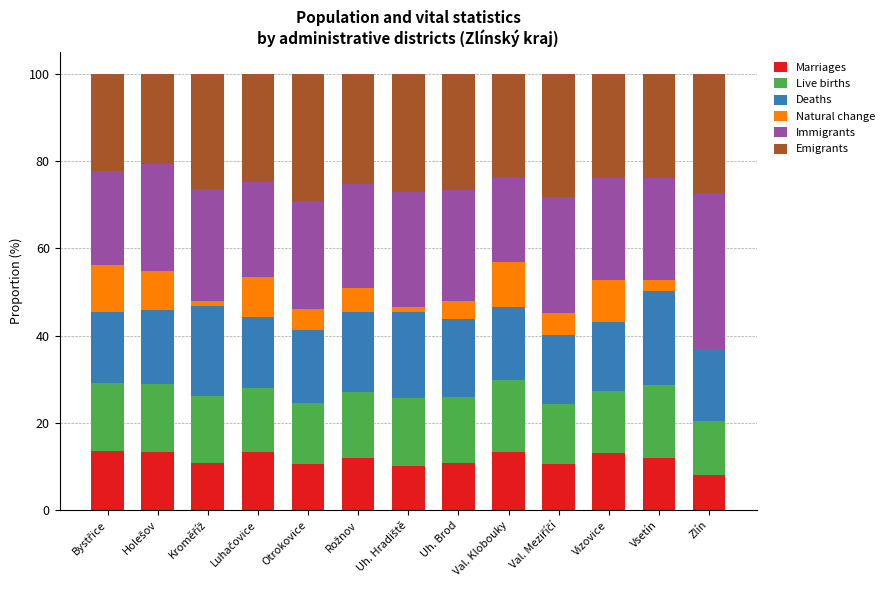

True or false: Marriages has a value of 17.9 at Otrokovice.

False